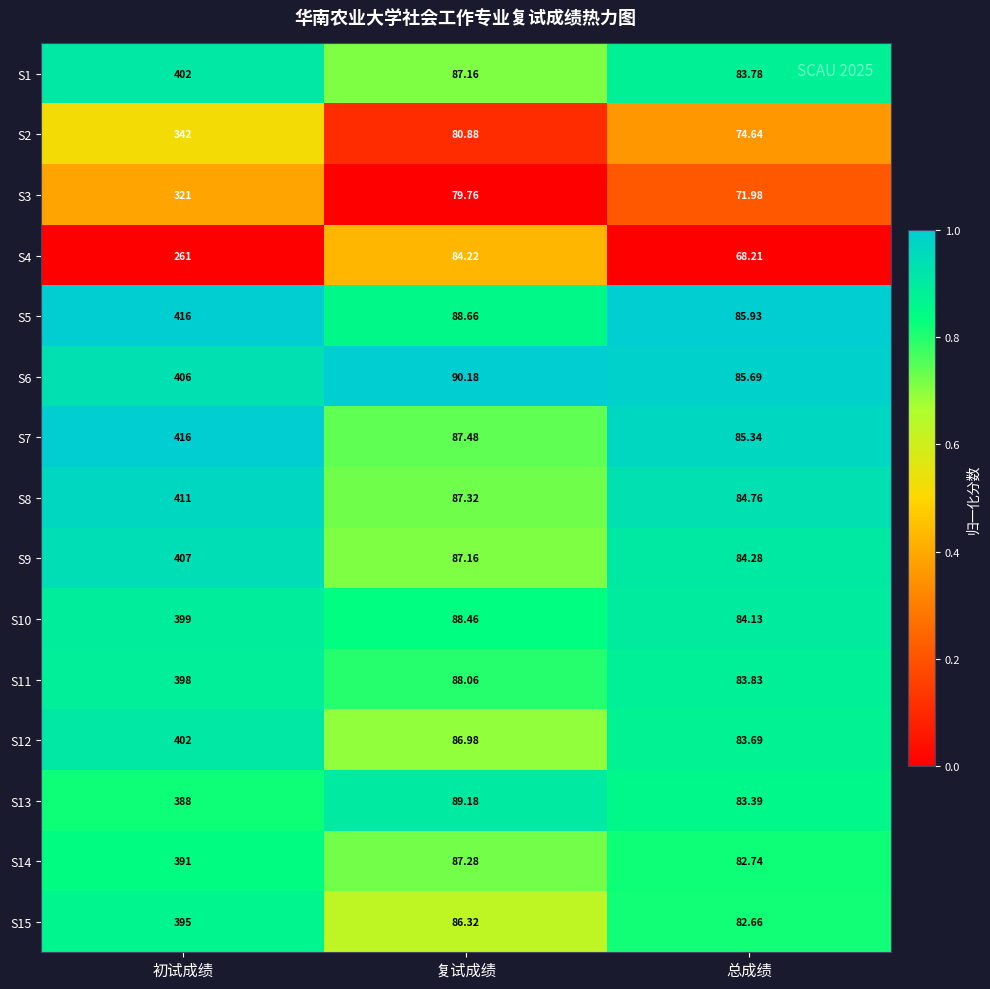

At which category is the sum across all series the highest?

初试成绩